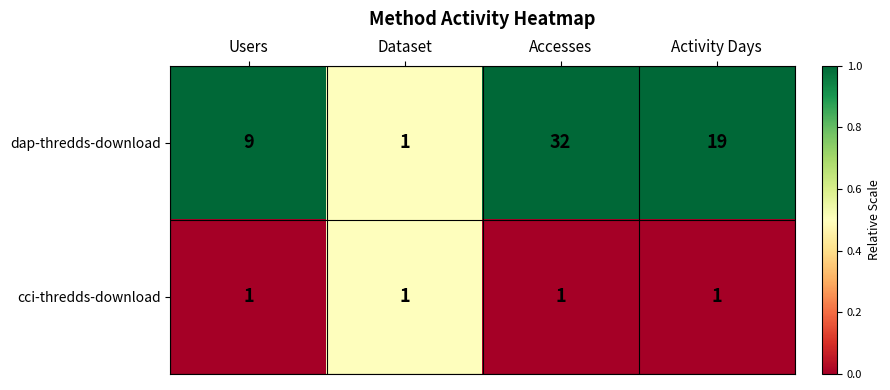

How many dap-thredds-download values are between 9 and 32?

3